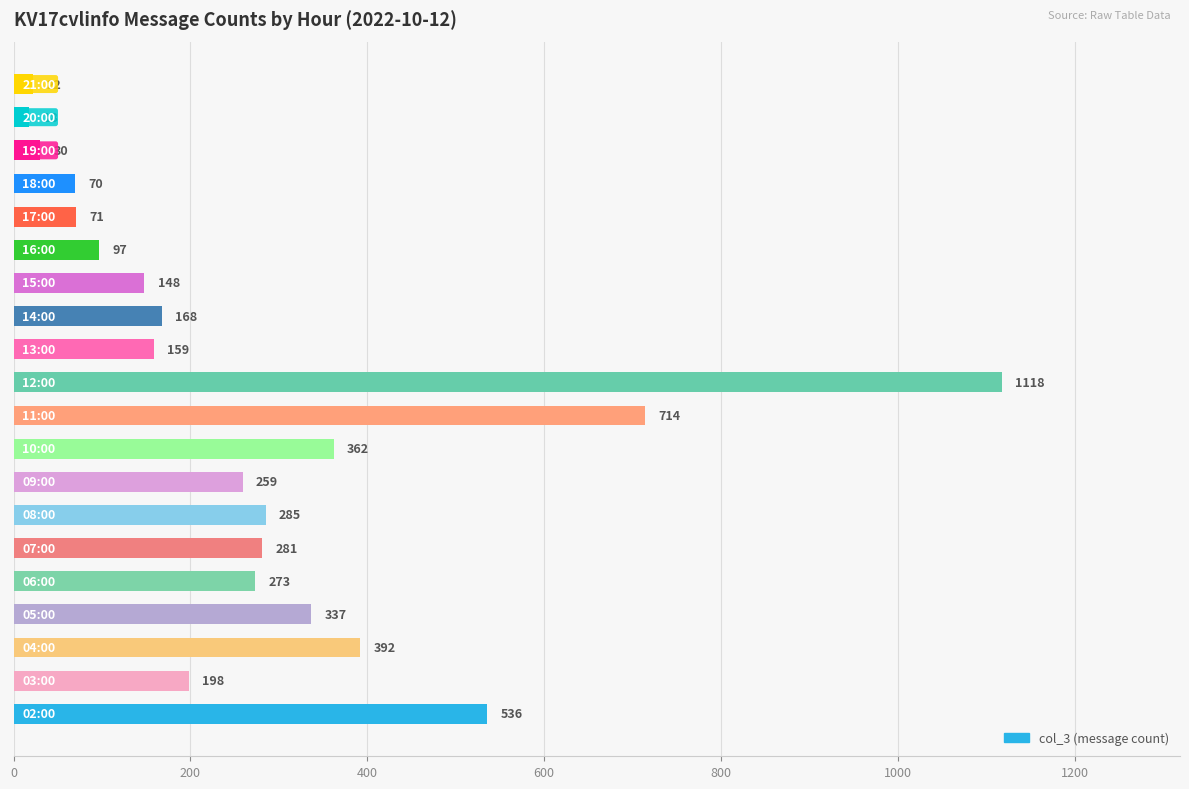

What is the average value?

277